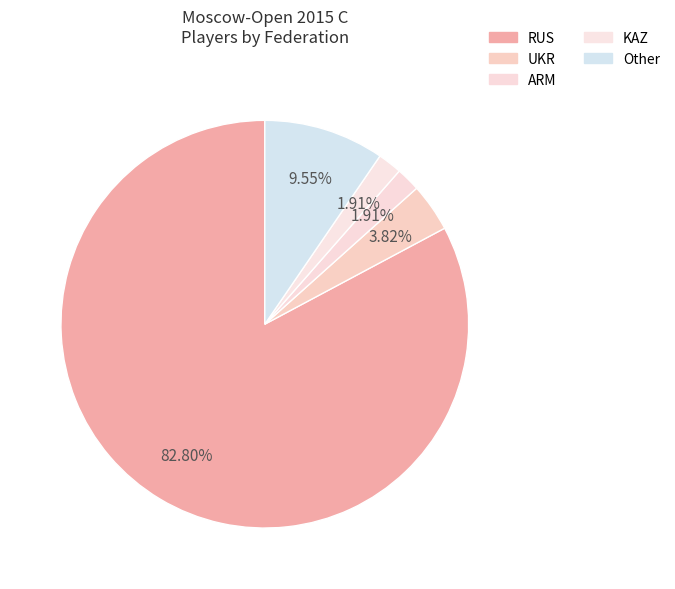

True or false: UKR accounts for 4% of the total.

True